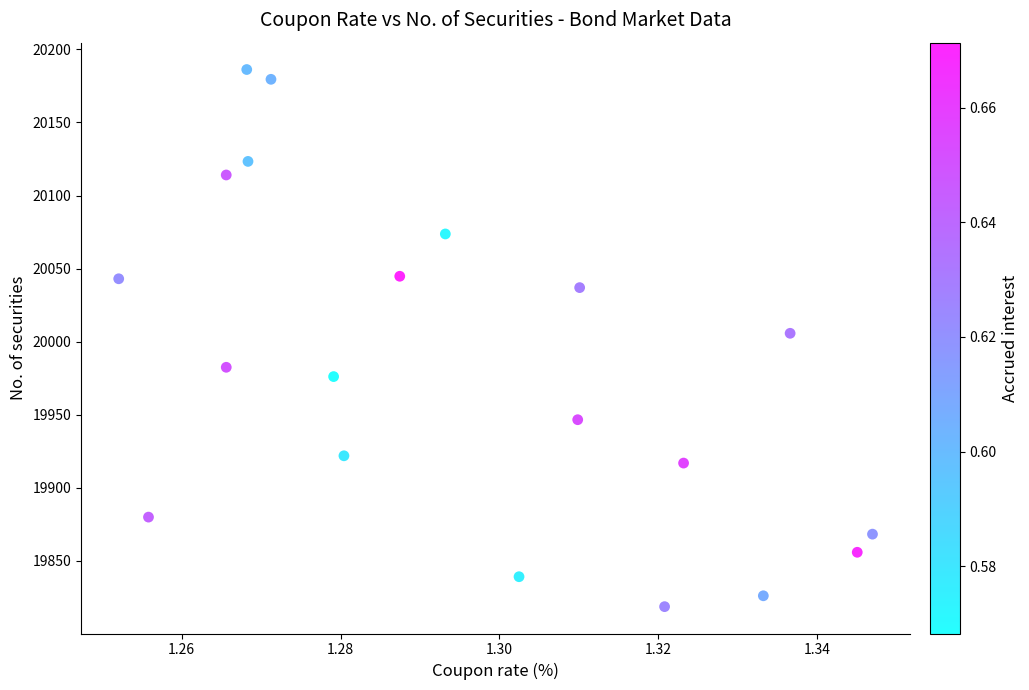

What is the range of Y values (max minus min)?

367.7